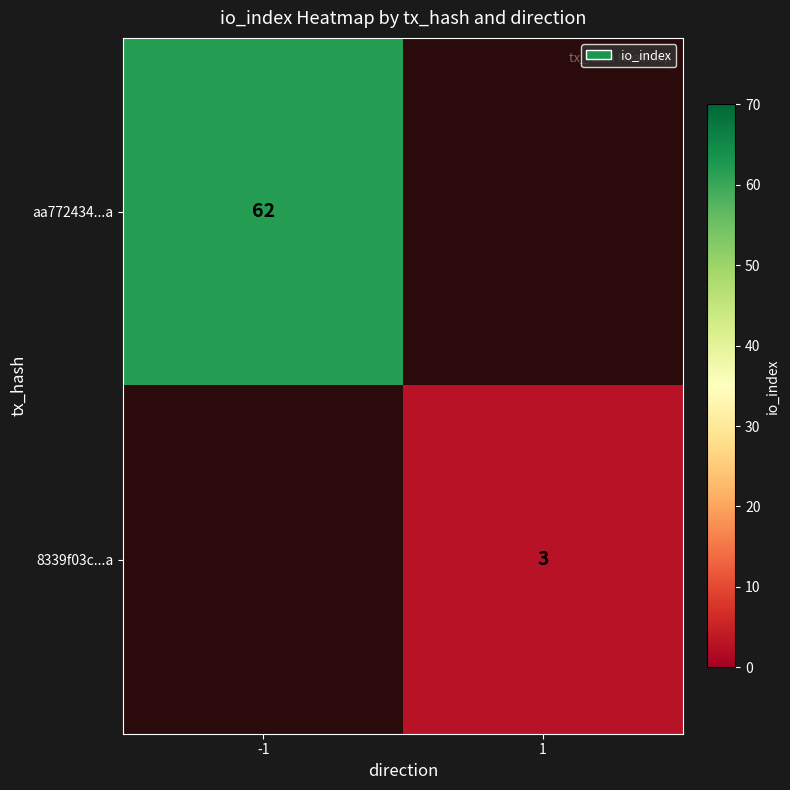

The value of 8339f03c...a at 1 is 3. True or false?

True